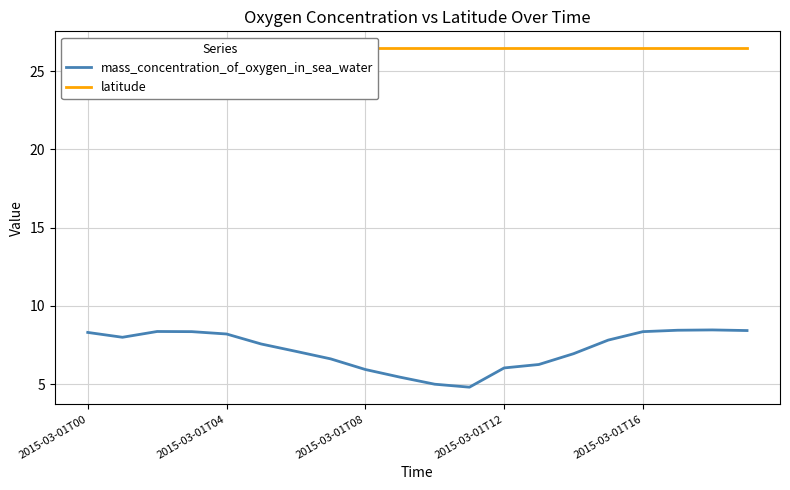

What is the label of the 20th point from the right?

2015-03-01T00